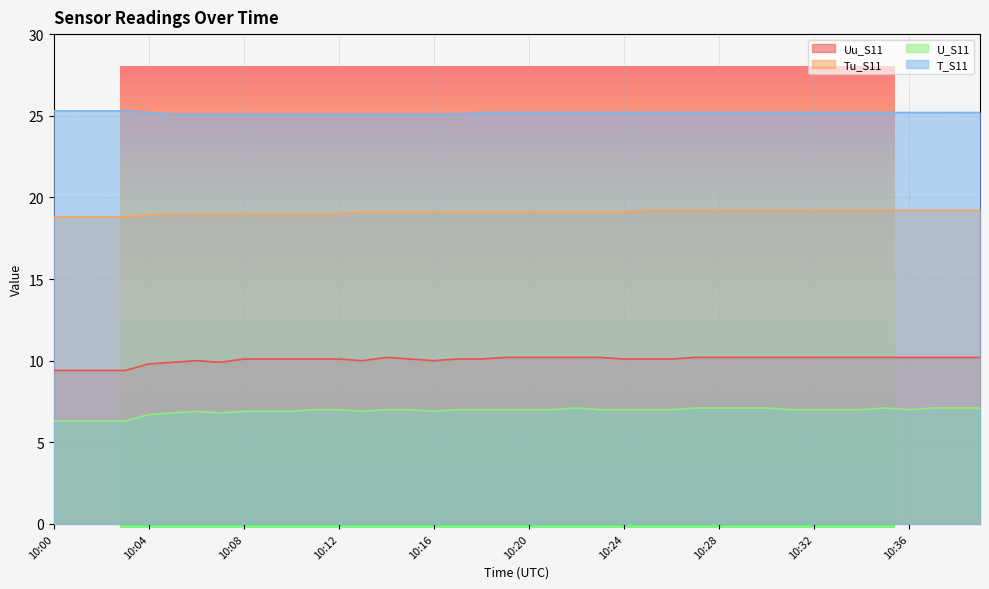

What is the value of the Uu_S11 point at the 17th from the left?

10.0